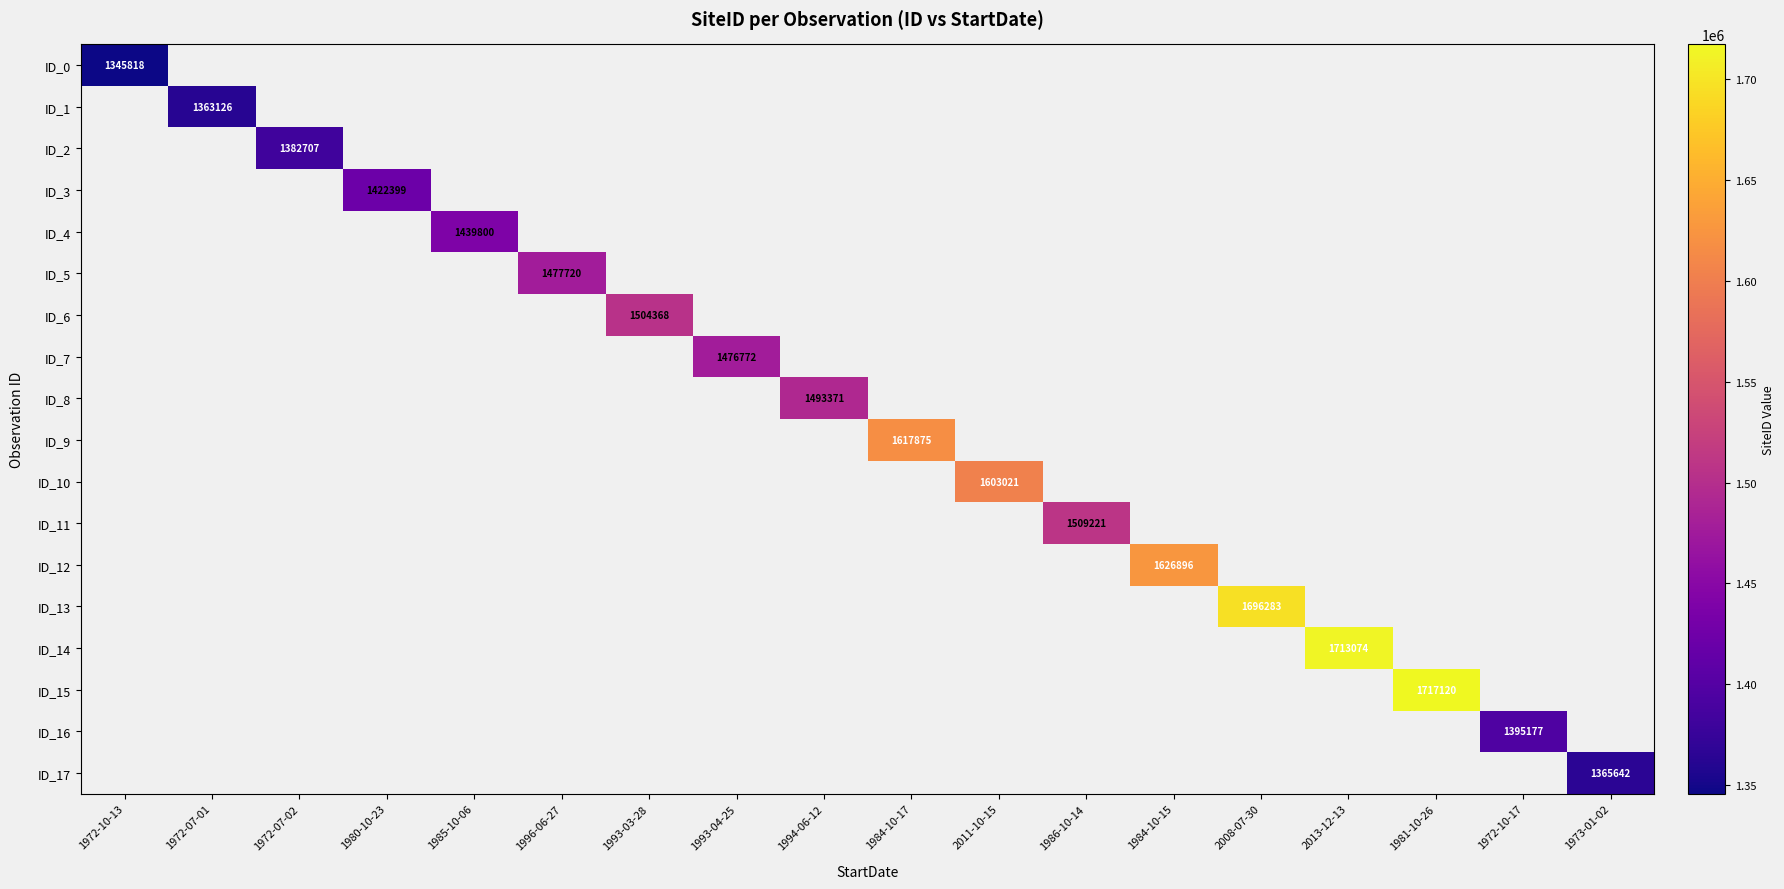

Which label corresponds to the smallest value in the chart?

1972-10-13